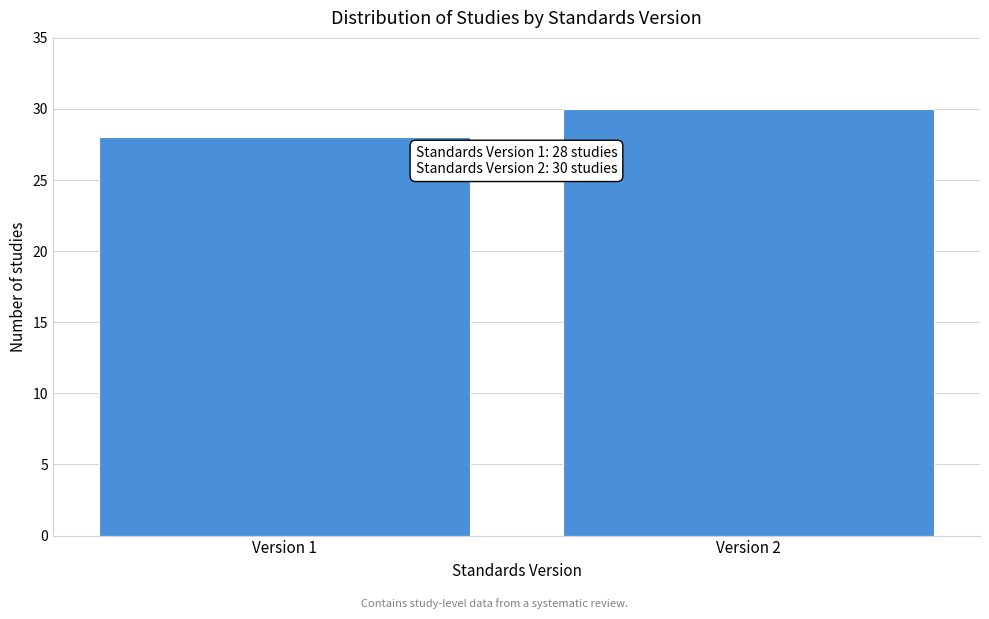

Reading left to right, list all the values displayed in this chart.

28	30